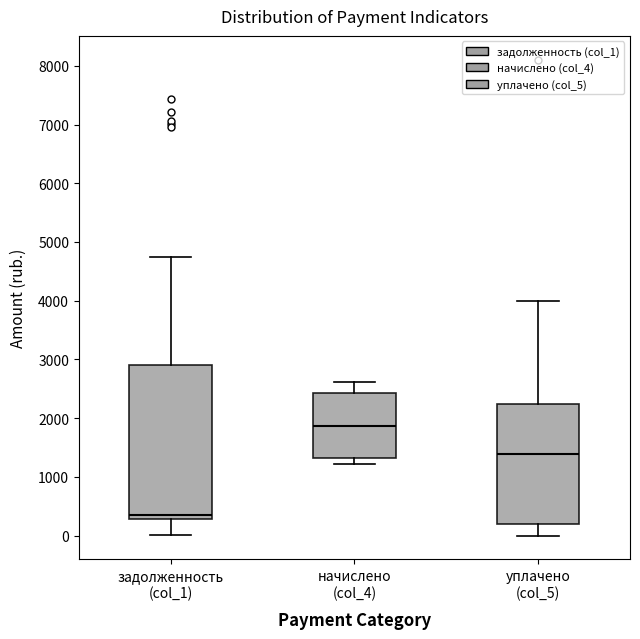

Reading left to right, transcribe this box plot: for each box, give where its median line is, the range the box spans, and where its two whiskers end, as read against the y-axis. The values are not printed on the chart, so give them approximately, as read against the axis.

задолженность (col_1): median 300 (just above the box's lower edge), box 300 to 2900, whiskers 0 to 4800
начислено (col_4): median 1900, box 1300 to 2400, whiskers 1200 to 2600
уплачено (col_5): median 1400, box 200 to 2200, whiskers 0 to 4000